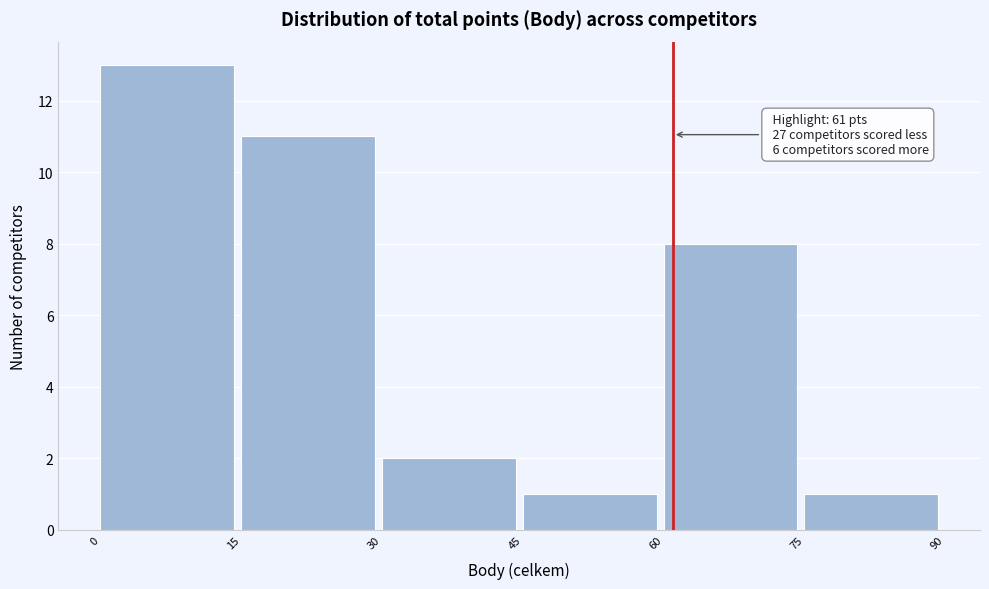

Which range on the x-axis has the tallest bar?

0 to 15